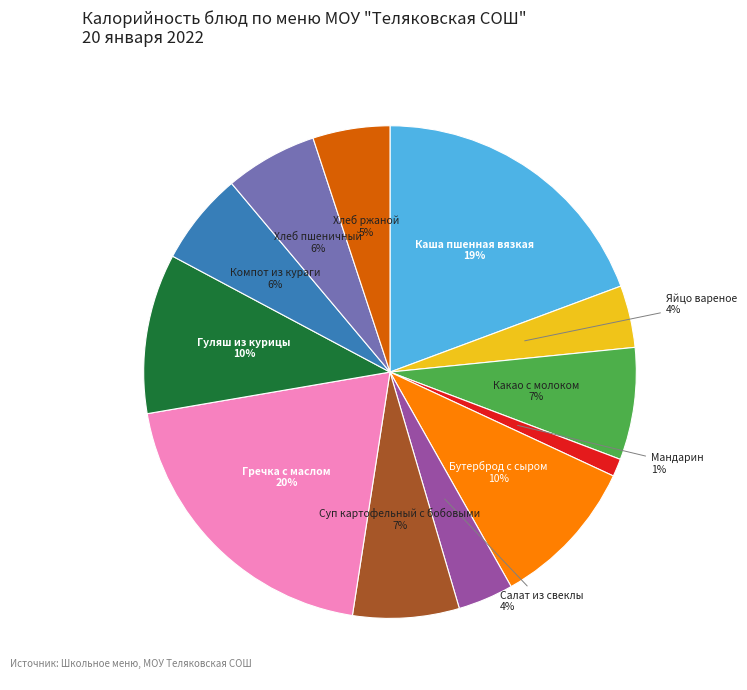

Is there any slice that represents more than half of the pie?

No